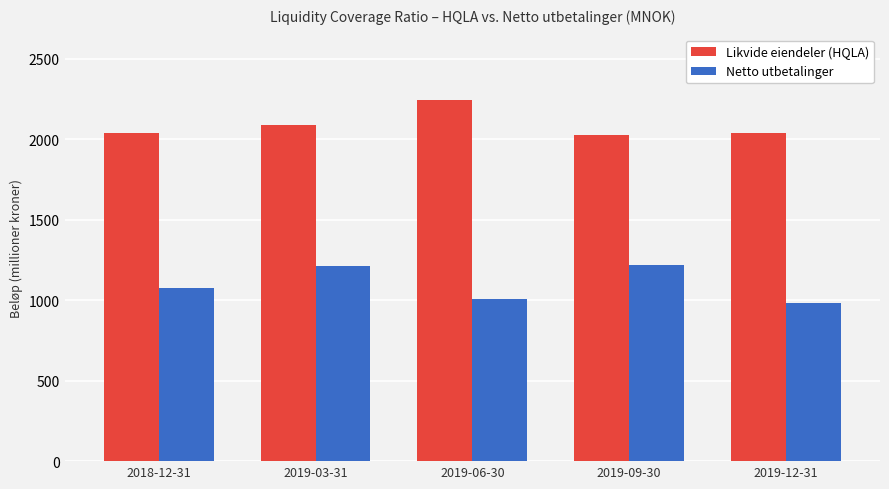

How many data points does each series have?

5